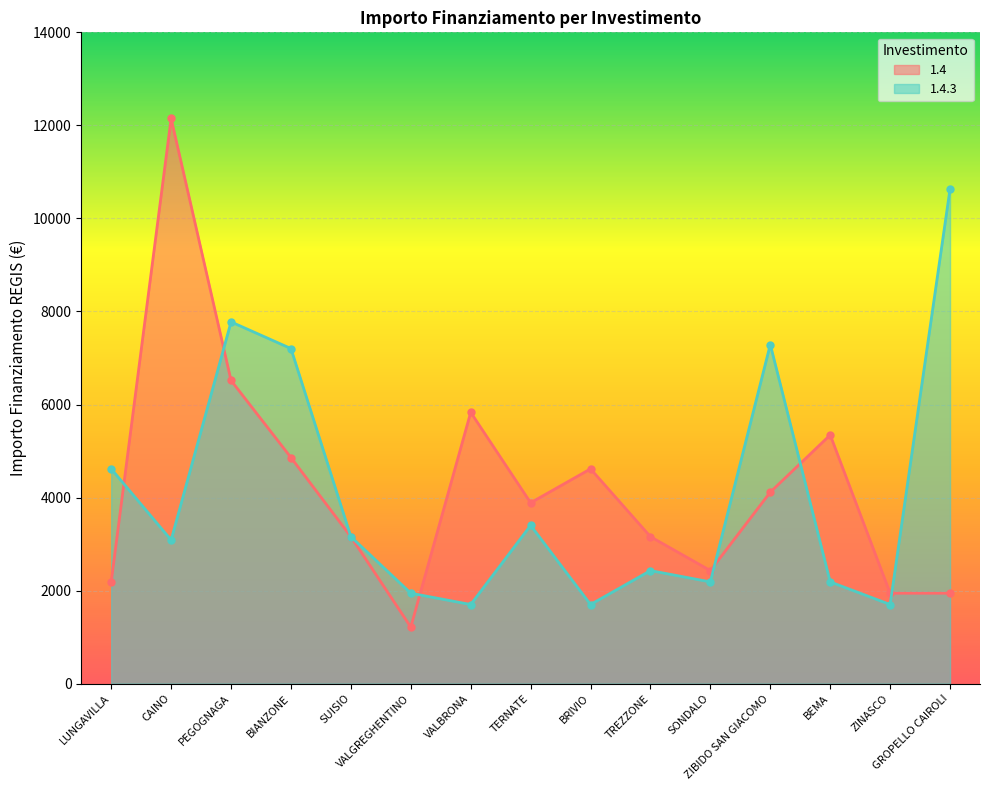

What is the sum of the 1.4 values at BRIVIO and TERNATE?

8505